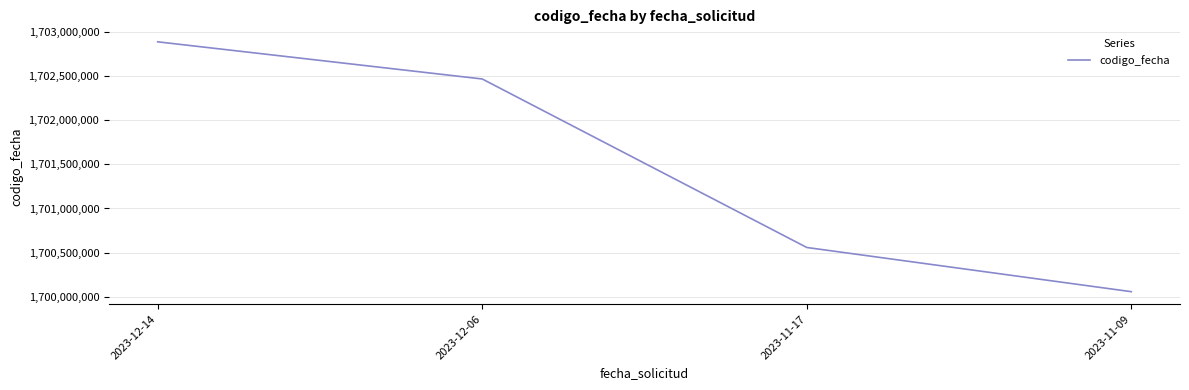

Rank the categories by value from highest to lowest.

2023-12-14, 2023-12-06, 2023-11-17, 2023-11-09